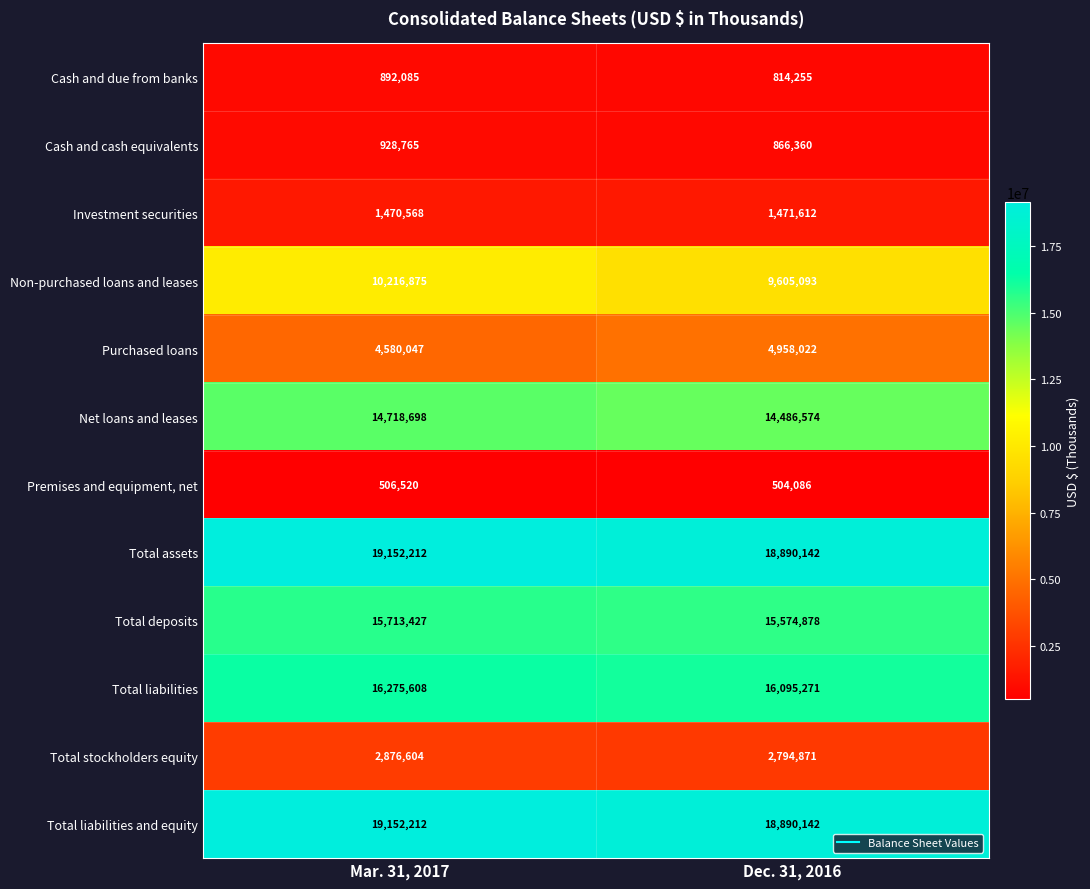

What is the difference between the maximum and minimum values in the Total liabilities series?

180337